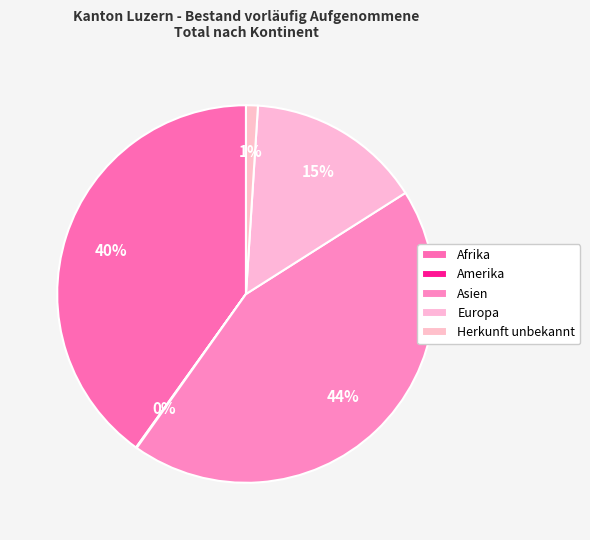

Count the number of slices in the pie.

5